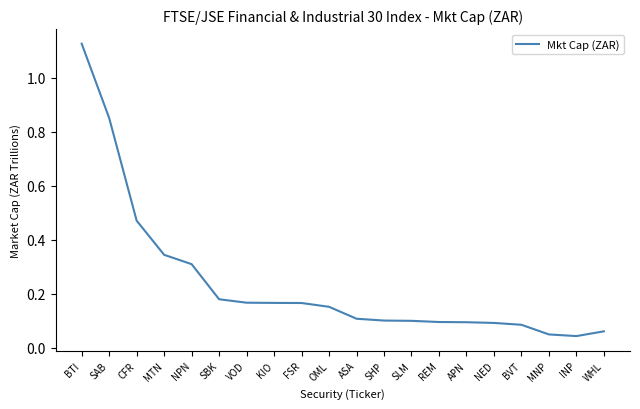

At which category does the chart reach its peak across all series?

BTI